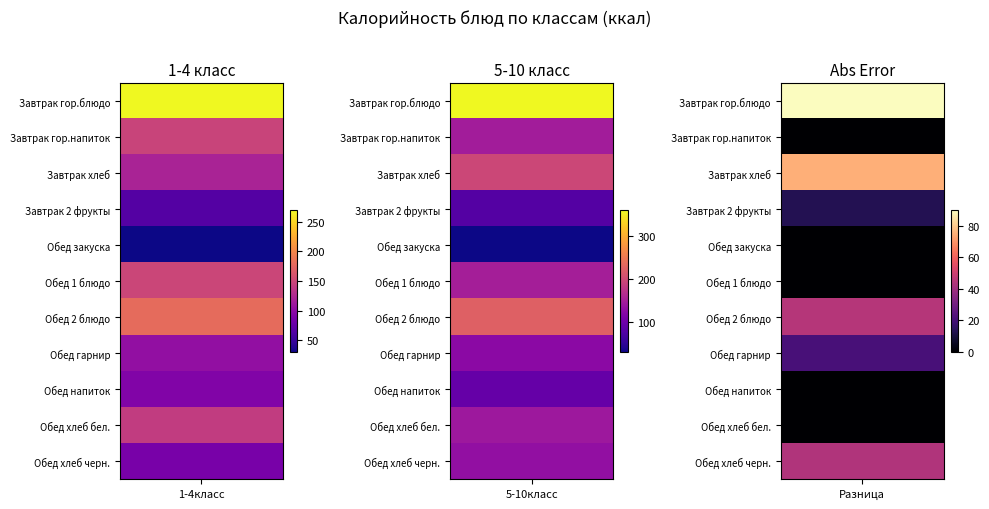

The 1-4класс series shows 149.6 at Обед 1 блюдо Калорийность. True or false?

True